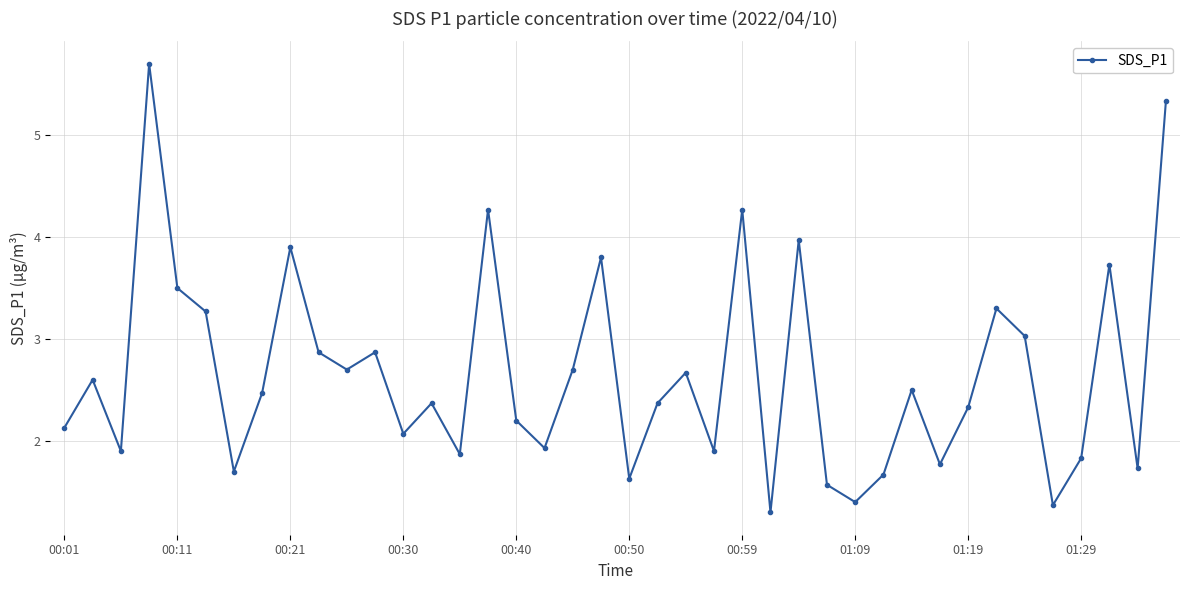

Reading right to left, extract all data points from this chart.

5.3	1.7	3.7	1.8	1.4	3.0	3.3	2.3	1.8	2.5	1.7	1.4	1.6	4.0	1.3	4.3	1.9	2.7	2.4	1.6	3.8	2.7	1.9	2.2	4.3	1.9	2.4	2.1	2.9	2.7	2.9	3.9	2.5	1.7	3.3	3.5	5.7	1.9	2.6	2.1